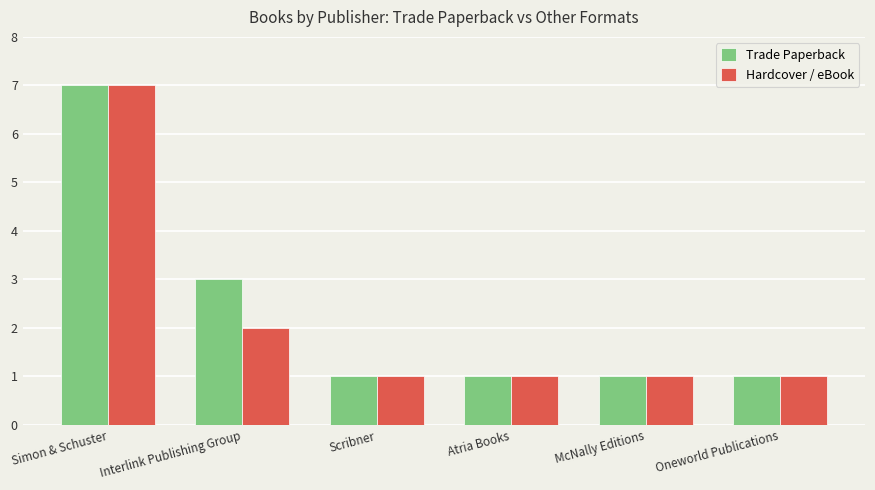

What is the label of the 3rd bar from the right?

Atria Books